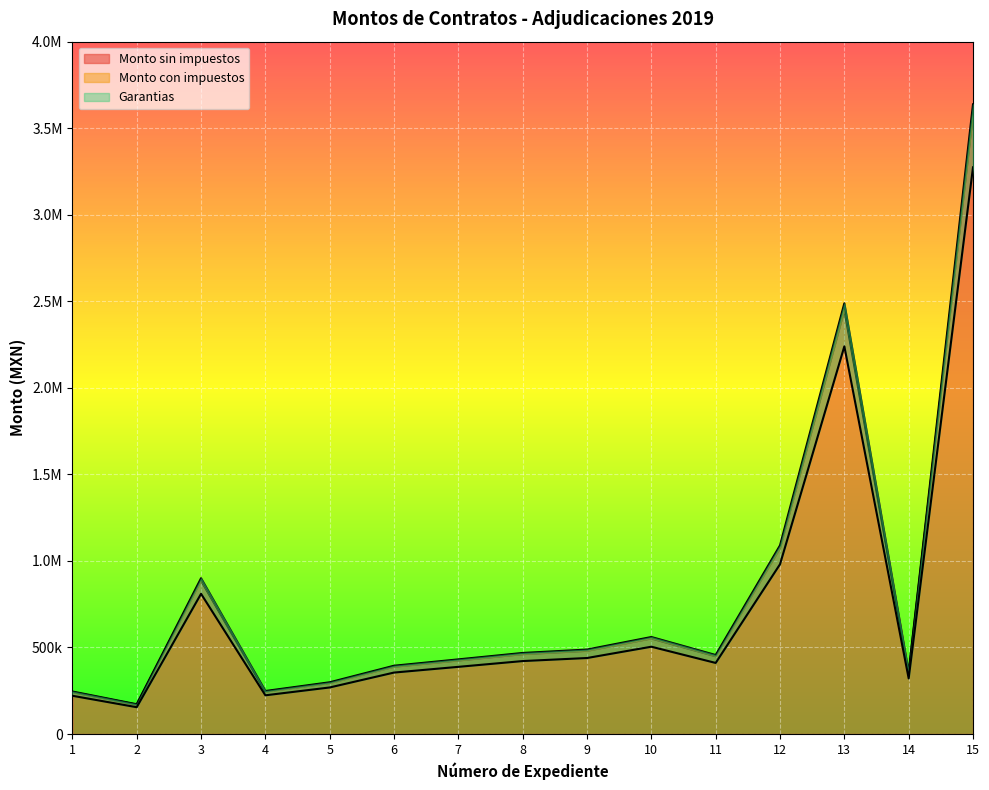

What is the average value of the Monto sin impuestos series?

803481.0